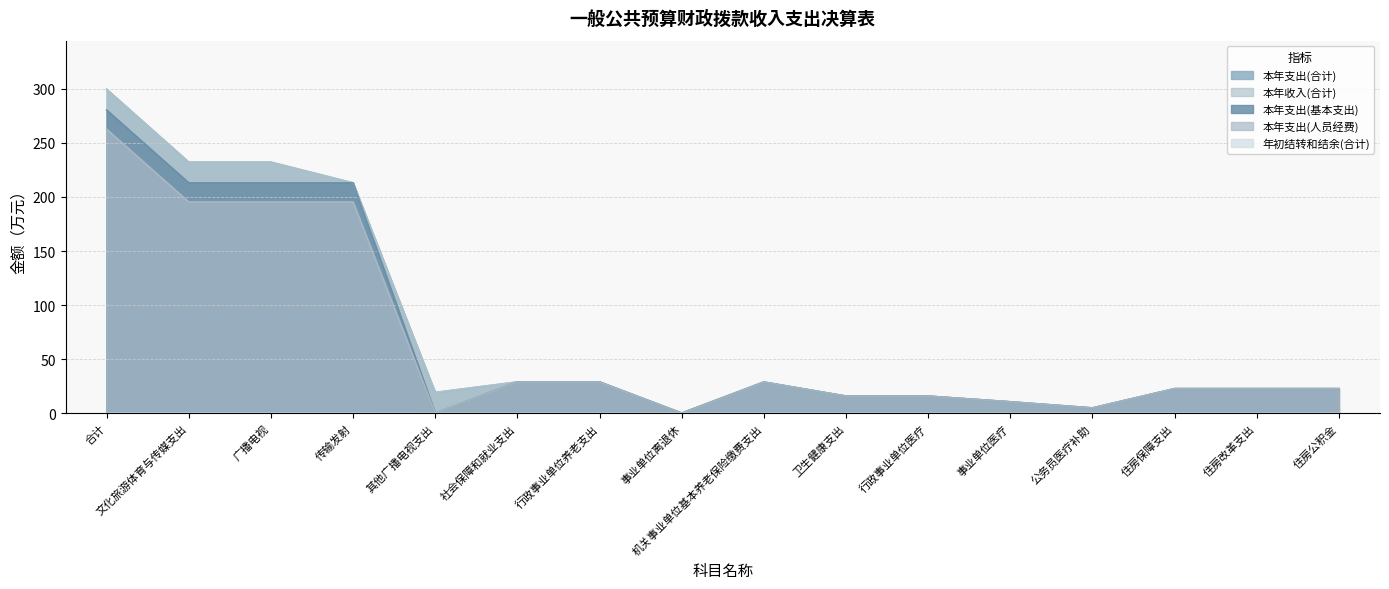

The 年初结转和结余(合计) series shows 0.0 at 机关事业单位基本养老保险缴费支出. True or false?

True